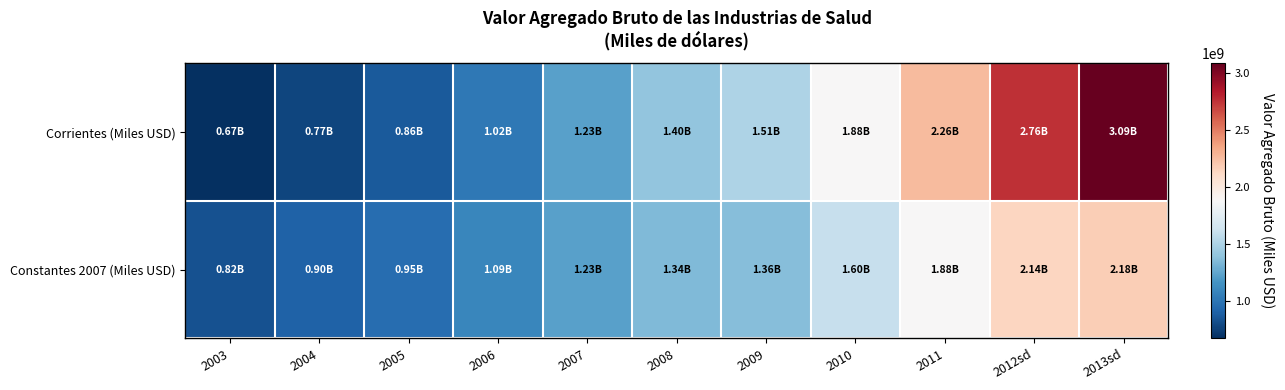

At 2010, list the series in order from smallest to largest.

Constantes 2007 (Miles USD), Corrientes (Miles USD)